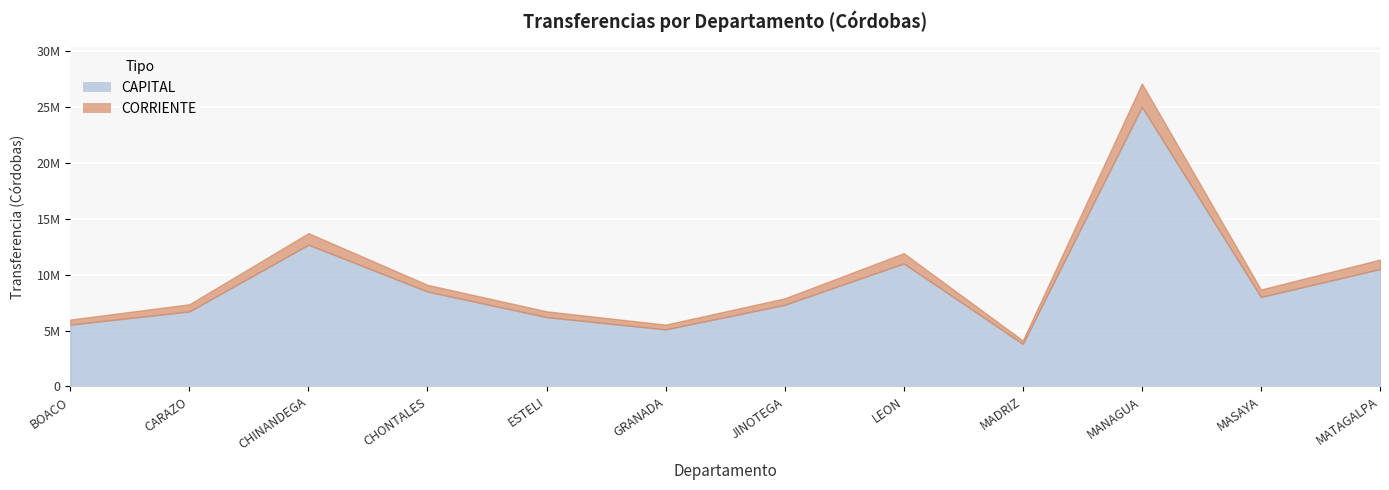

Reading left to right, what are all the values shown in this chart?

CORRIENTE: 452793	642388	1037051	604322	520000	430000	580000	920000	310000	2100000	670000	850000
CAPITAL: 5528141	6709128	12675935	8483226	6200000	5100000	7300000	11000000	3800000	25000000	8000000	10500000